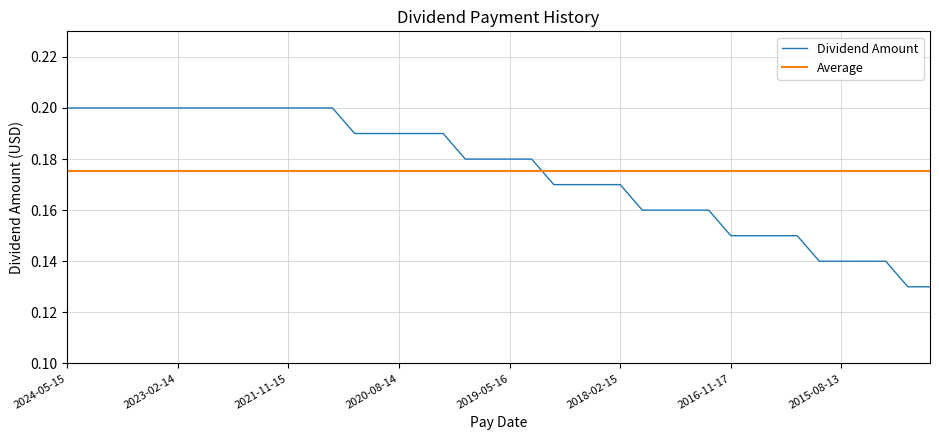

Rank the series by their maximum value, from highest to lowest.

Dividend Amount, Average